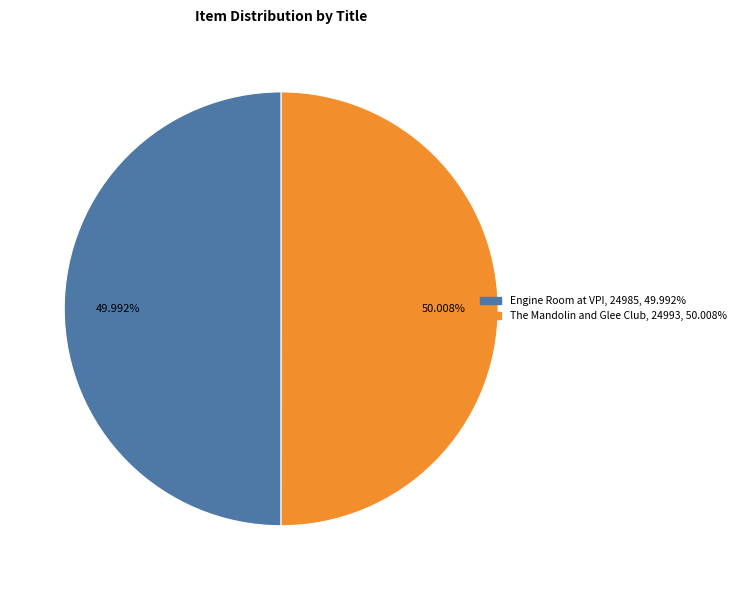

The Engine Room at VPI slice represents 50% of the pie. True or false?

True